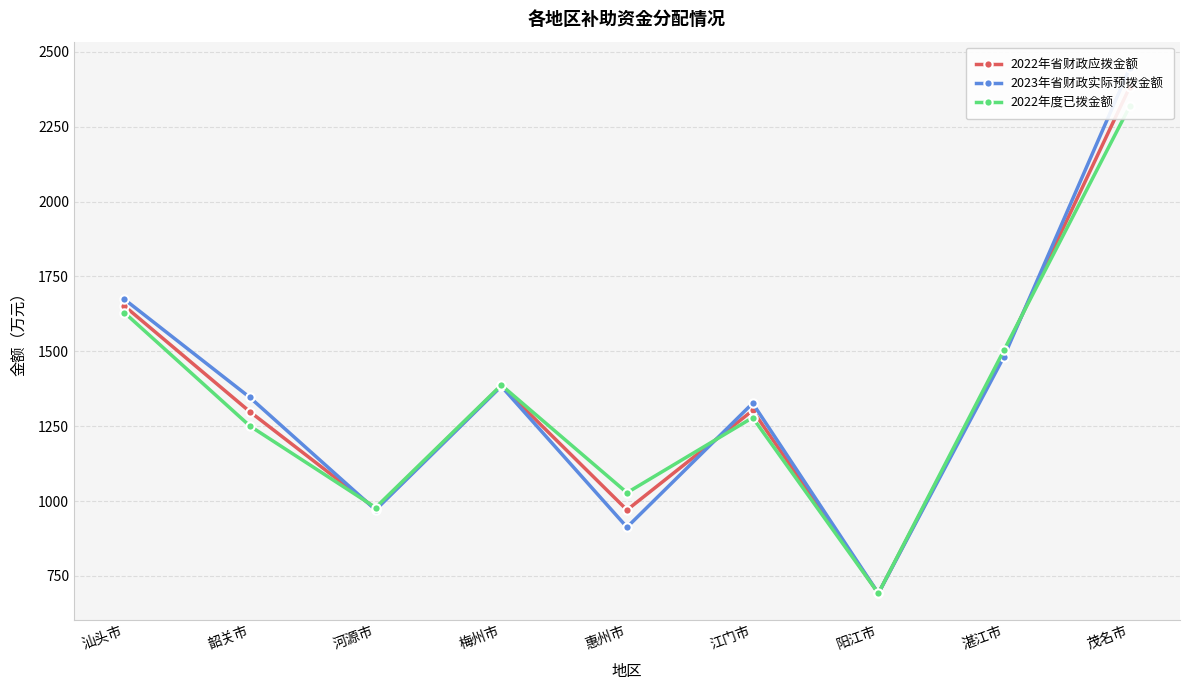

What is the difference between the highest and lowest values at 韶关市?

95.3